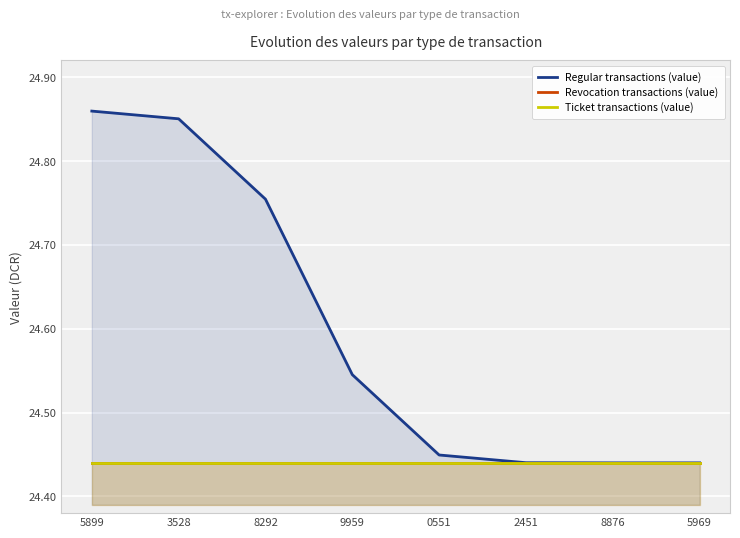

List the labels in order of Revocation transactions (value) value, largest first.

5899, 3528, 8292, 9959, 0551, 2451, 8876, 5969